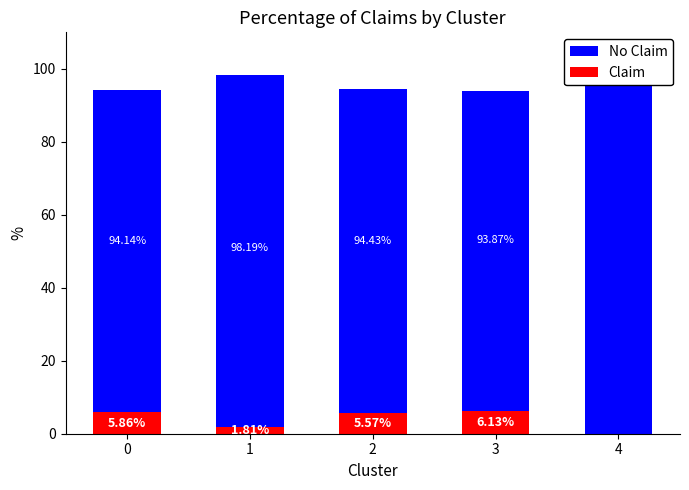

What is the average value of the No Claim series?

96.1